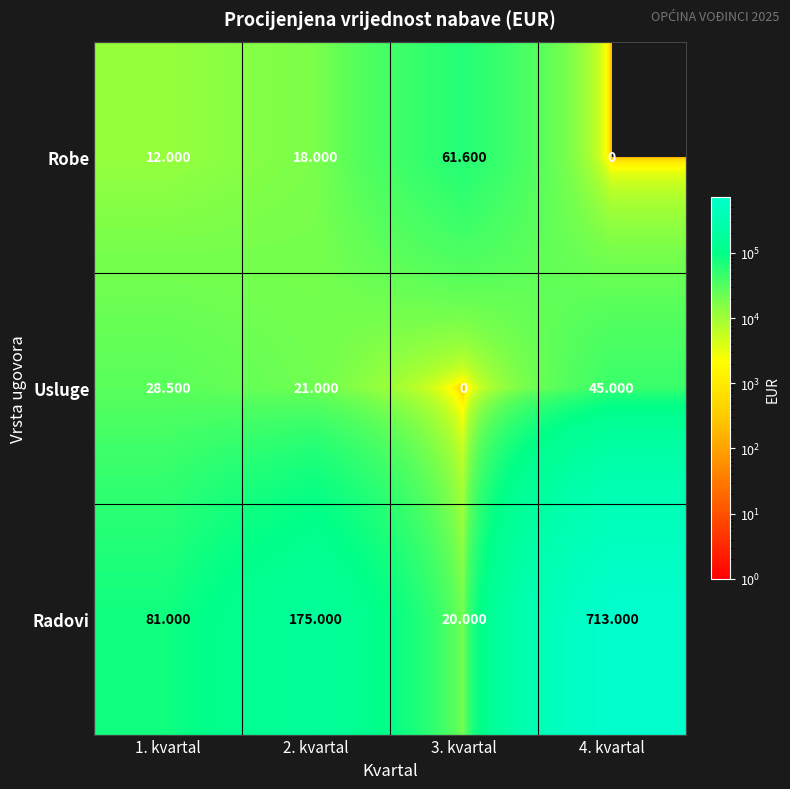

List the series in order of their peak value, lowest first.

Usluge, Robe, Radovi